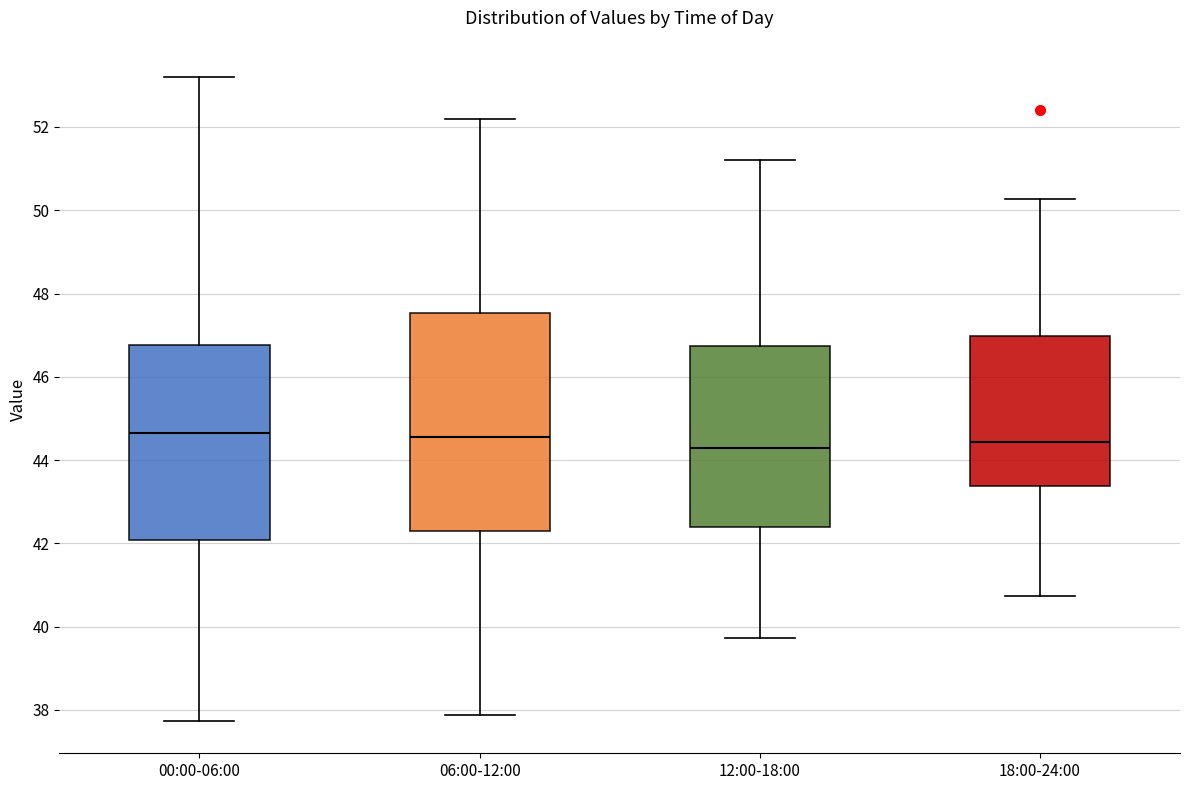

Reading left to right, read every box against the y-axis: the position of its median line, the range the box covers, and the ends of its whiskers. The values are not printed on the chart, so give them approximately, as read against the axis.

00:00-06:00: median 44.6, box 42.0 to 46.8, whiskers 37.8 to 53.2
06:00-12:00: median 44.6, box 42.2 to 47.6, whiskers 37.8 to 52.2
12:00-18:00: median 44.4, box 42.4 to 46.8, whiskers 39.8 to 51.2
18:00-24:00: median 44.4, box 43.4 to 47.0, whiskers 40.8 to 50.2